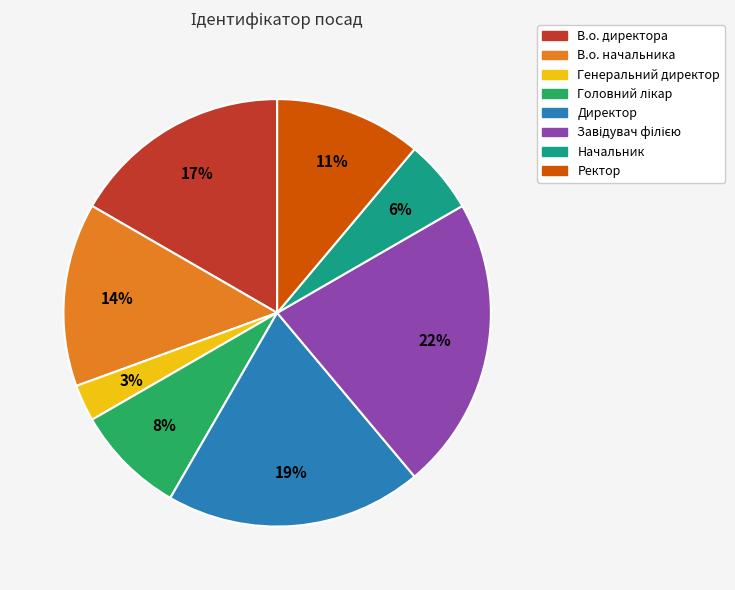

To the nearest percent, what portion does Директор represent?

19%